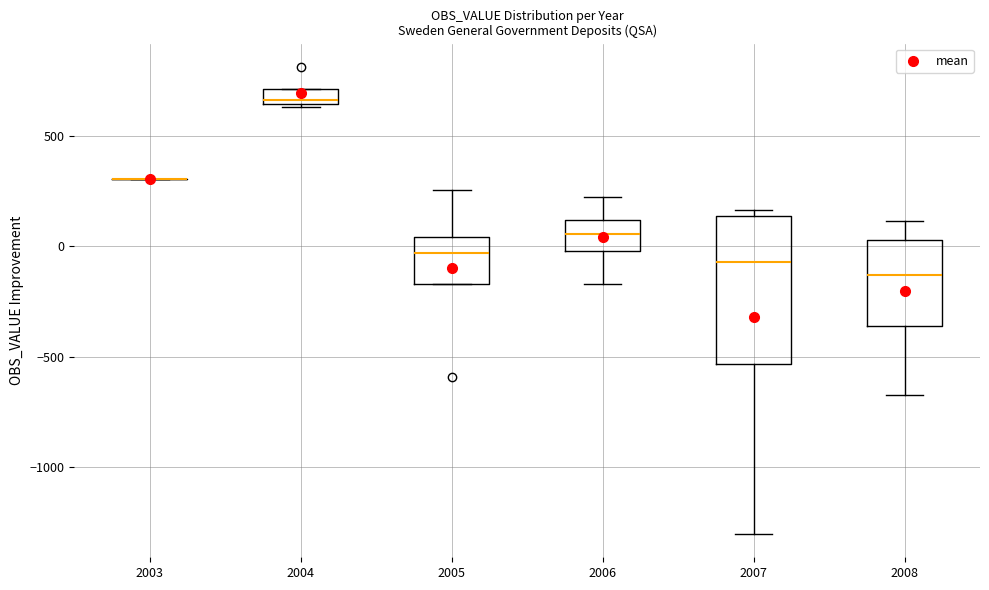

Where is the lower edge of the box at x = 2004 on the y-axis? The values are not printed on the chart, so give them approximately, as read against the axis.

650